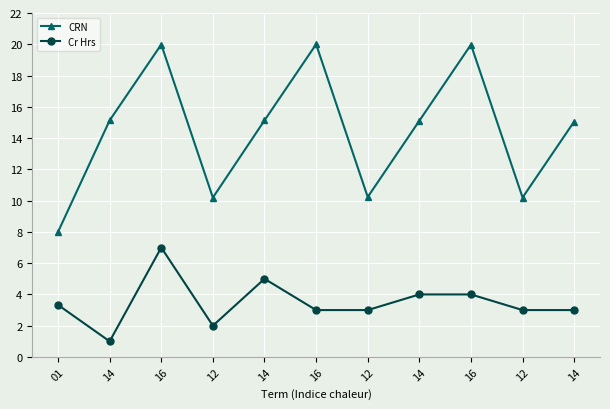

Which has a higher value, 01 or 16?

16